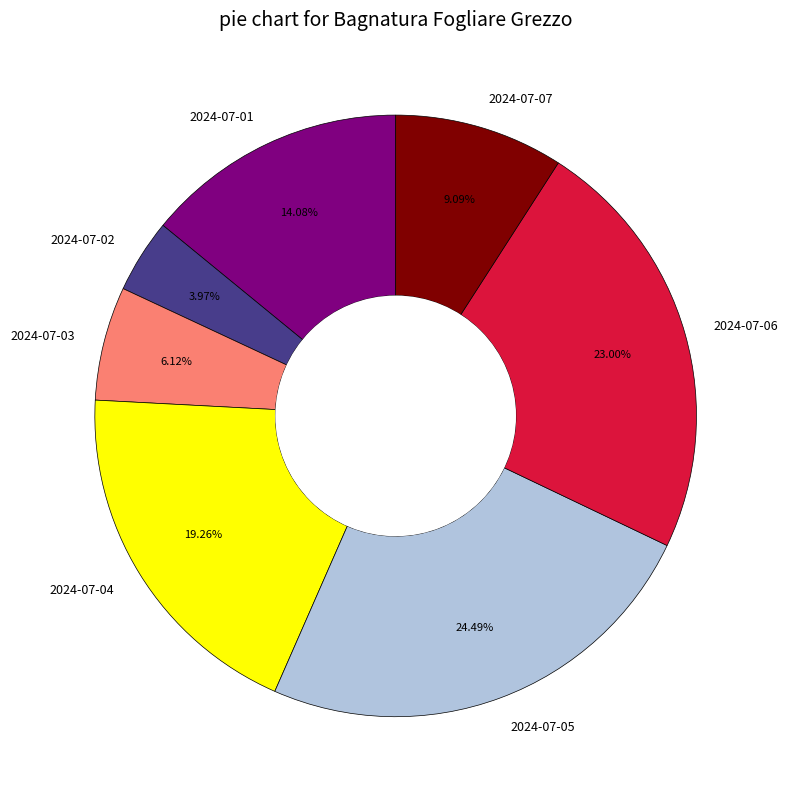

To the nearest percent, what percentage of the pie is 2024-07-05?

24%